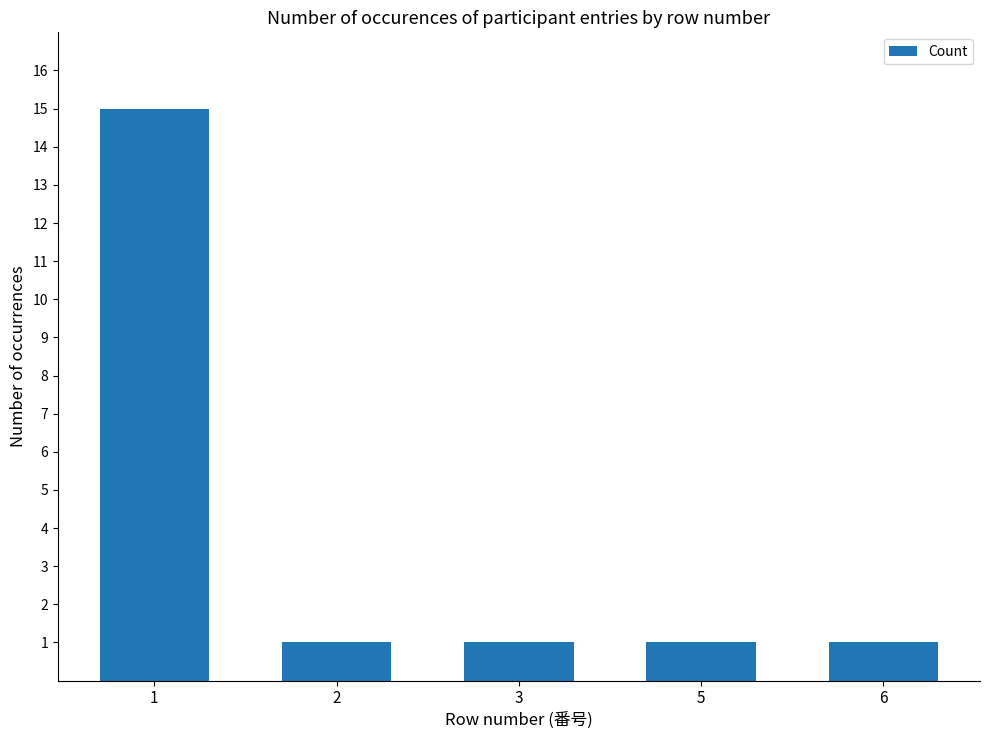

What is the average value?

4